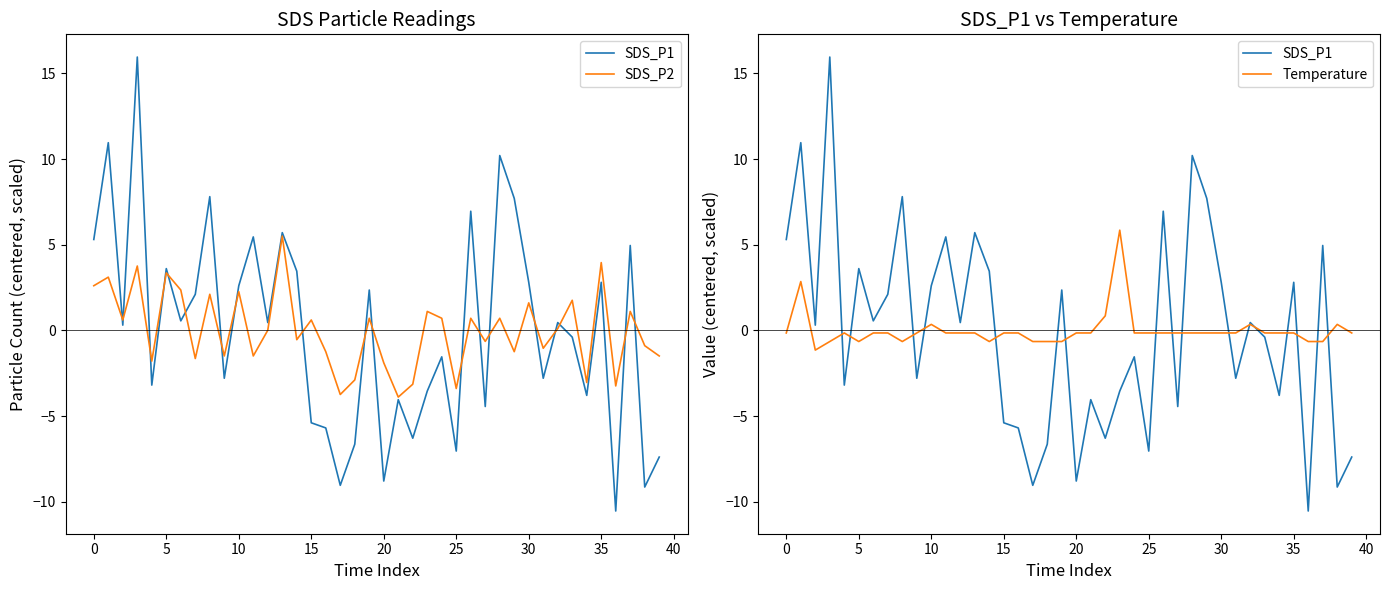

What are all the series names shown in the legend?

SDS_P1, SDS_P2, Temperature